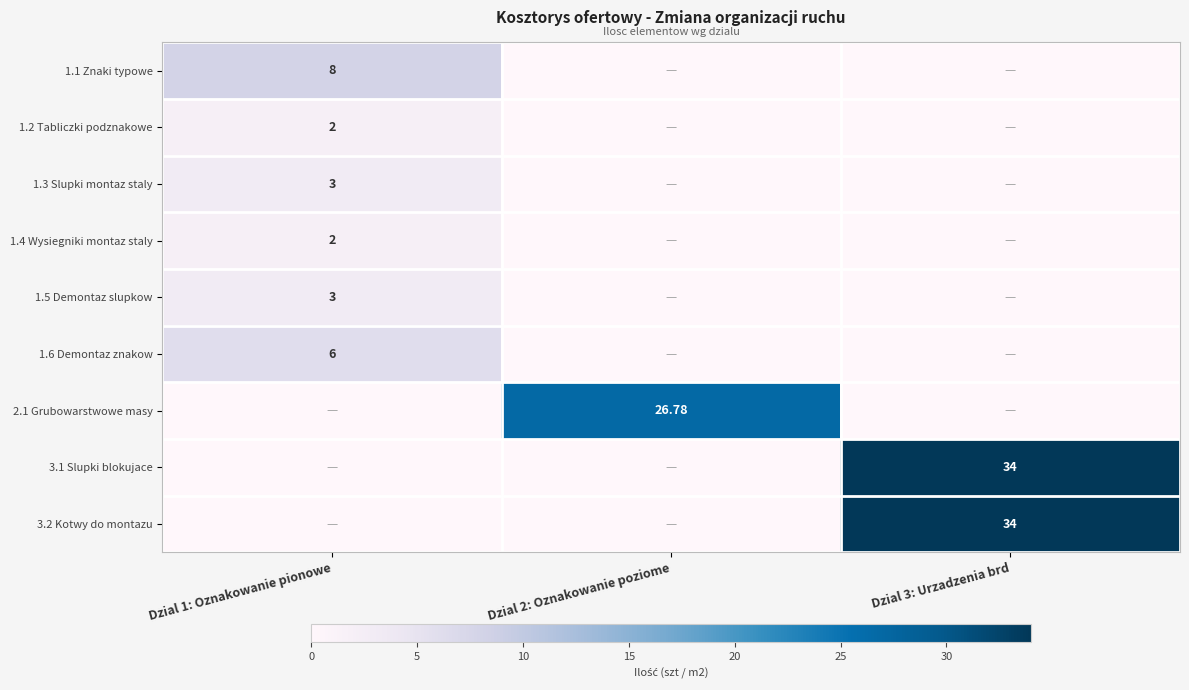

Which category has the lowest value in the 3.1 Slupki blokujace series?

Dzial 1: Oznakowanie pionowe